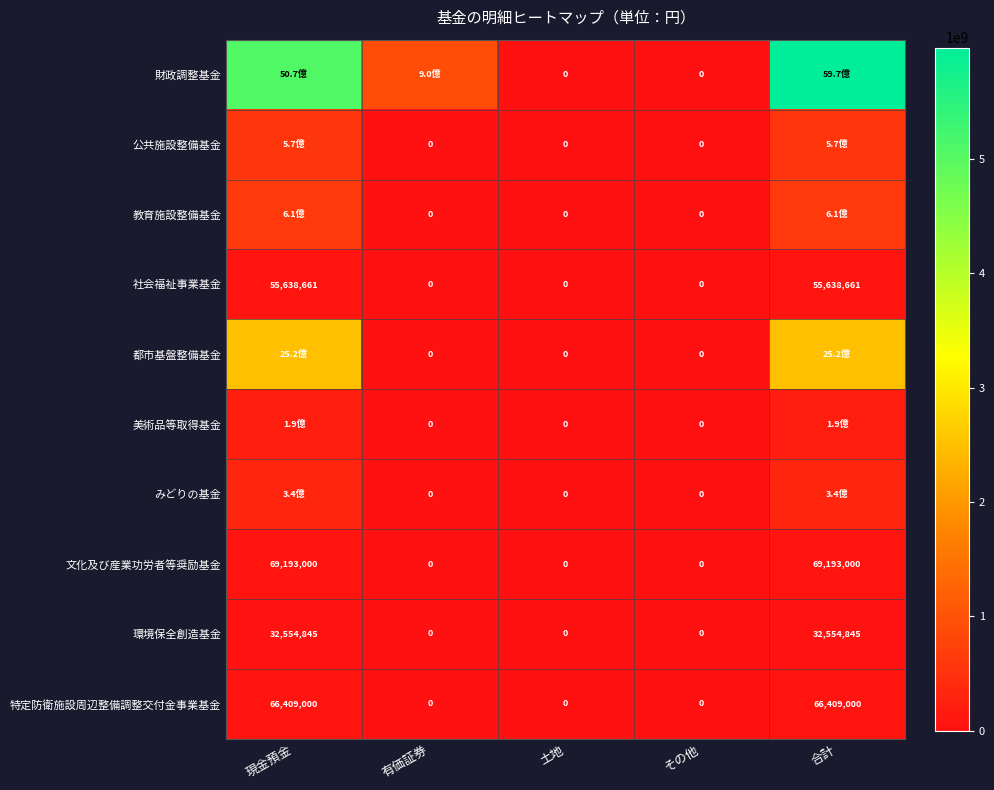

The value of 特定防衛施設周辺整備調整交付金事業基金 at その他 is 0. True or false?

True